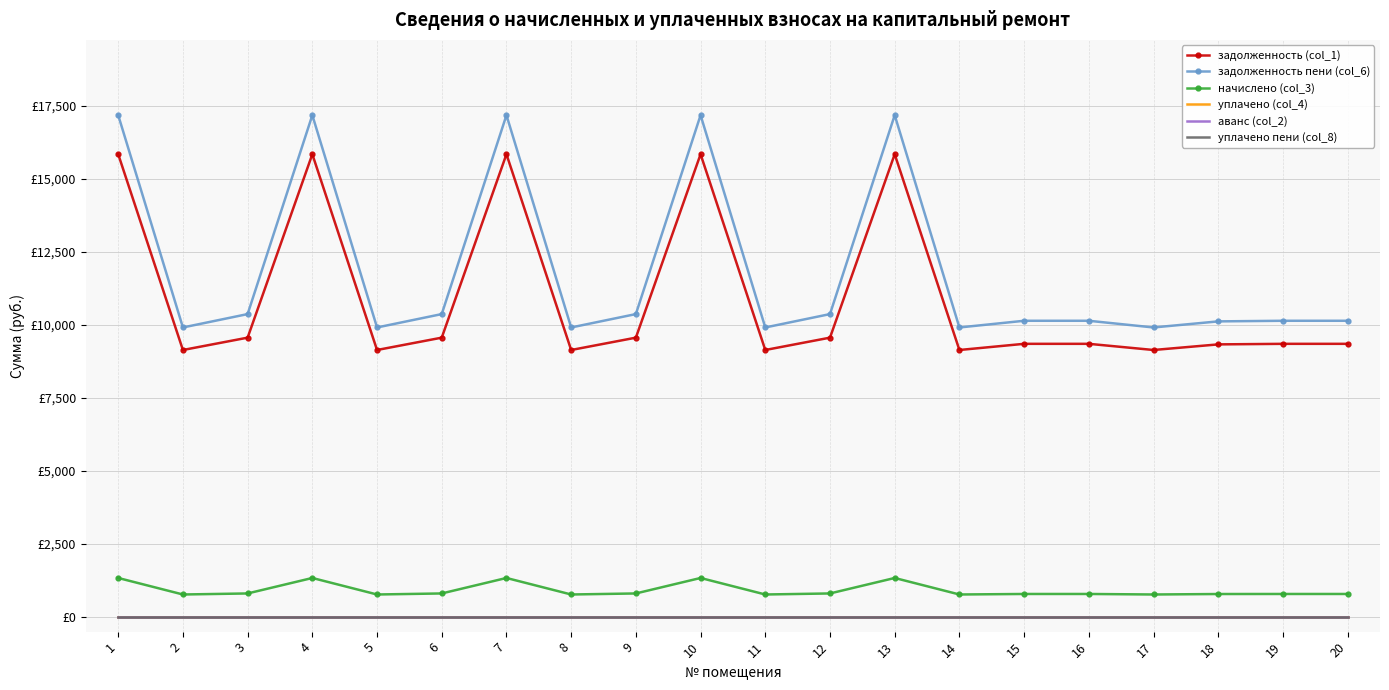

How many distinct data groups are displayed?

6